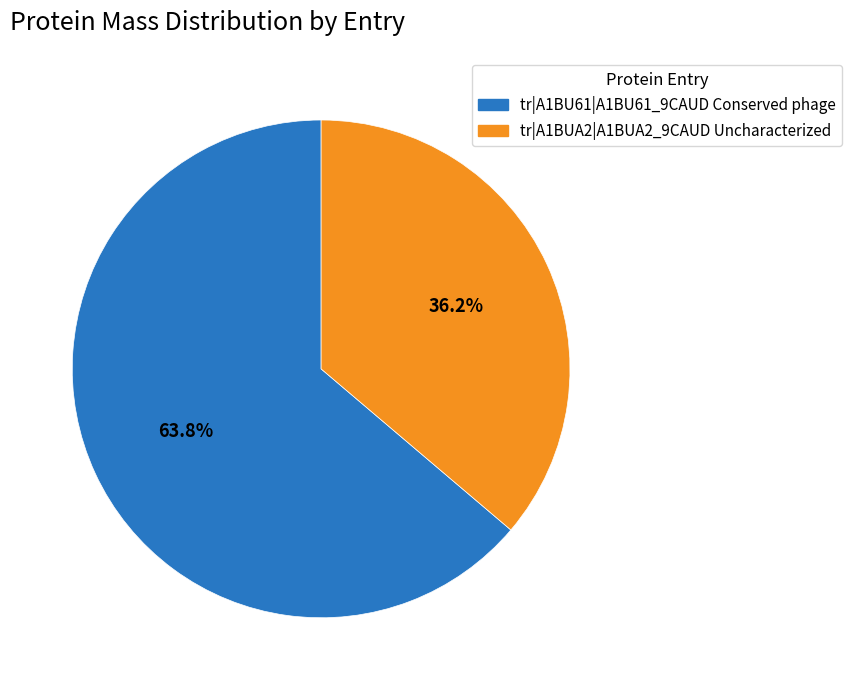

The tr|A1BUA2|A1BUA2_9CAUD Uncharacterized slice represents 51% of the pie. True or false?

False